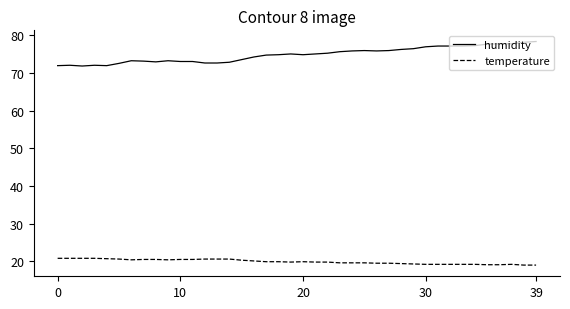

True or false: humidity has more than 2 interior local peaks.

True